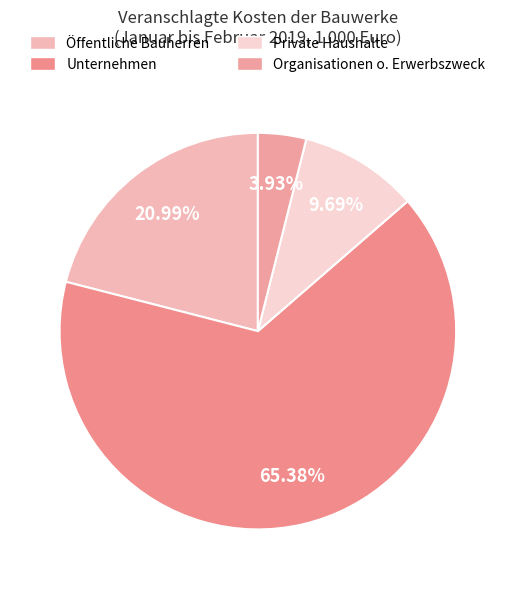

Combined, do Unternehmen and Organisationen o. Erwerbszweck account for over 50%?

Yes